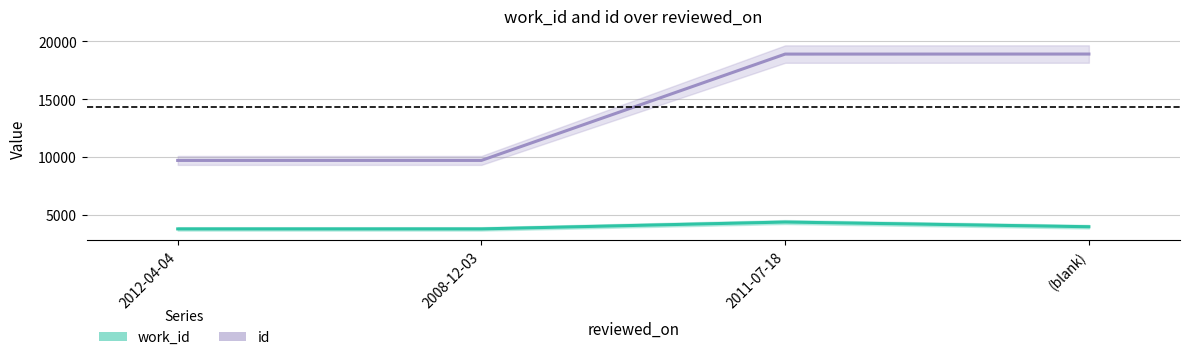

The value of work_id at (blank) is 3946. True or false?

True